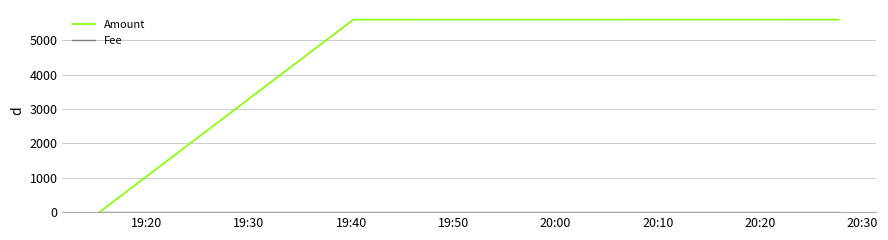

Which series has the largest total across all categories?

Amount